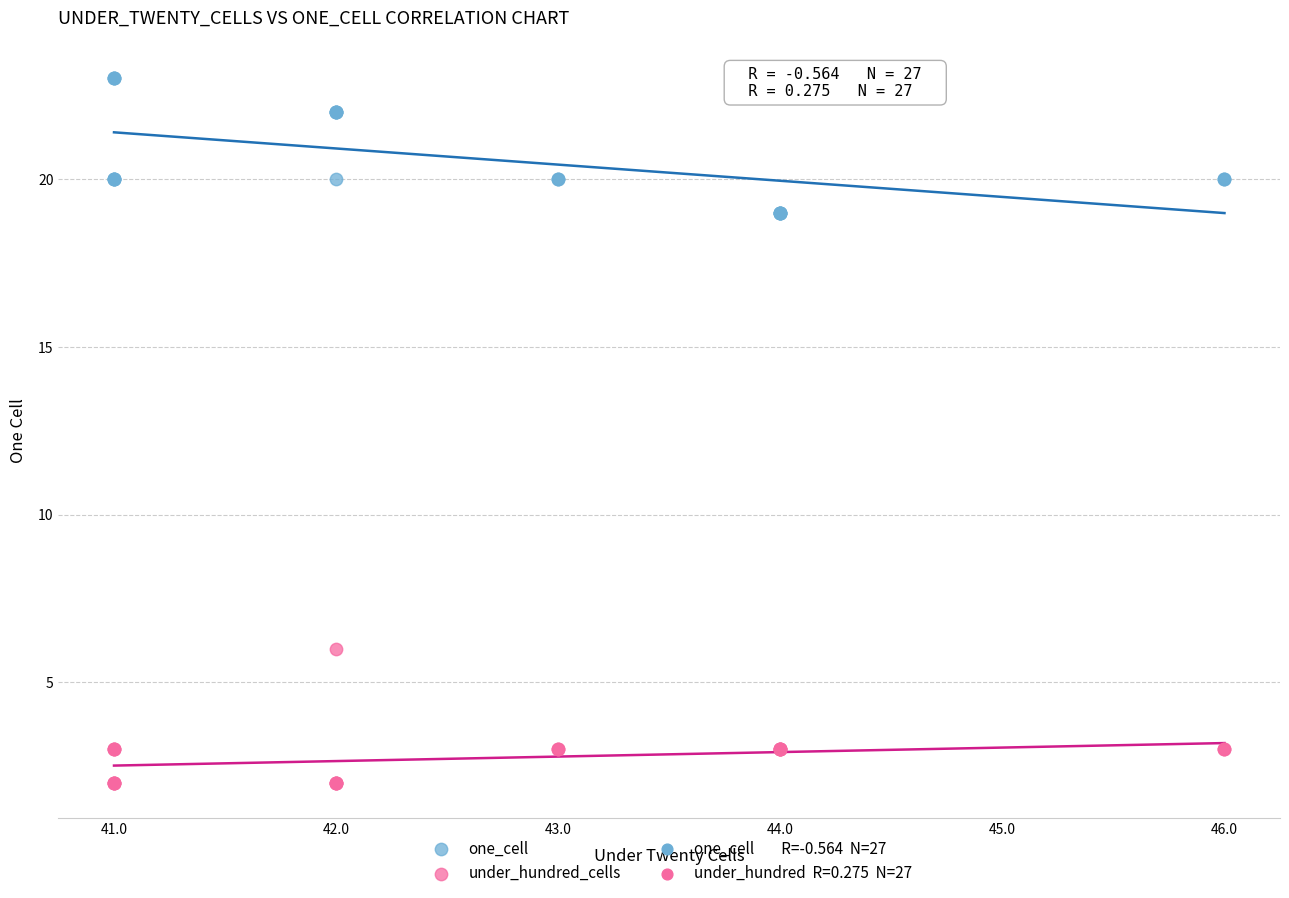

Which series reaches the minimum Y coordinate?

under_hundred_cells